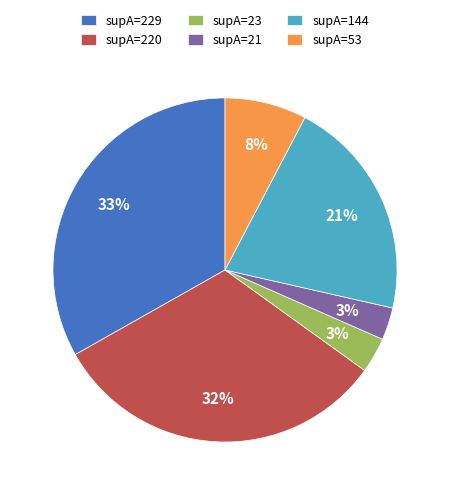

True or false: supA=21 accounts for 3% of the total.

True